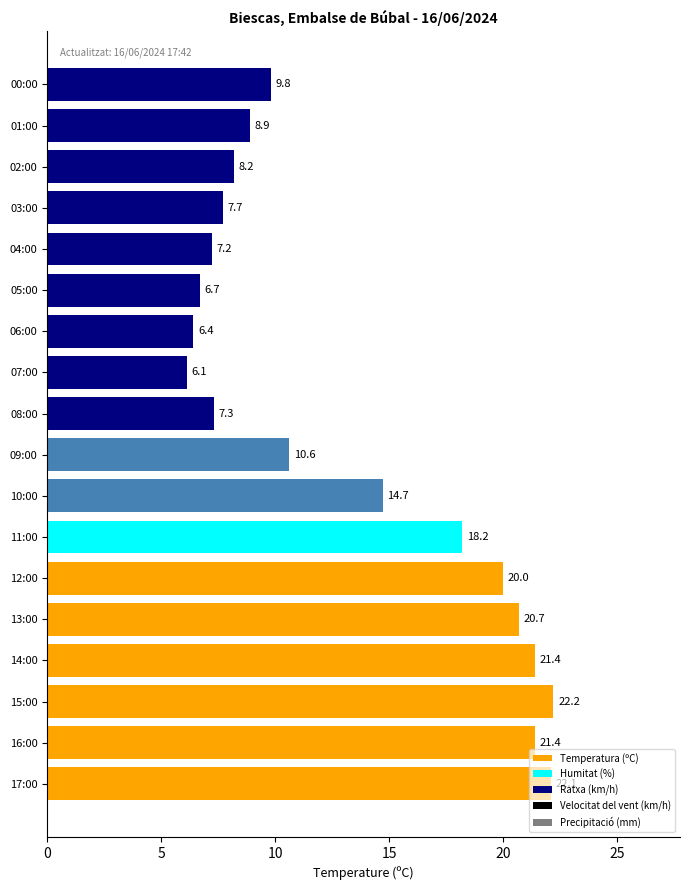

Approximately how many times larger is the value at 10:00 compared to 02:00?

1.8